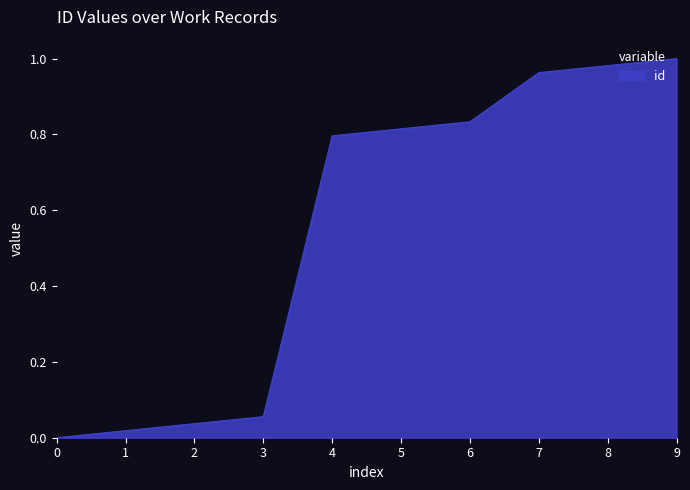

What is the sum of all values?

5.5